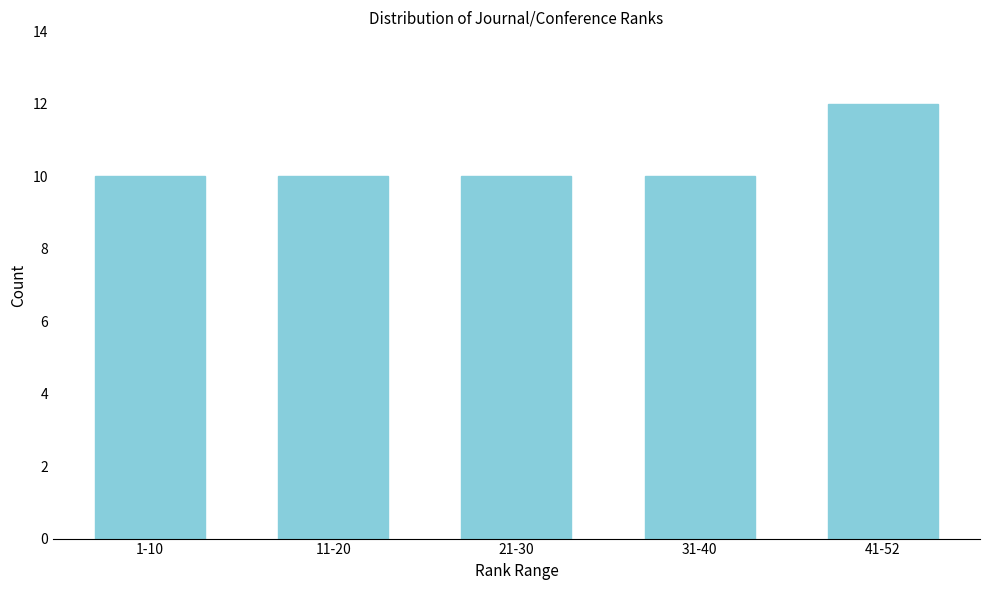

Reading left to right, extract all data points from this chart.

10	10	10	10	12